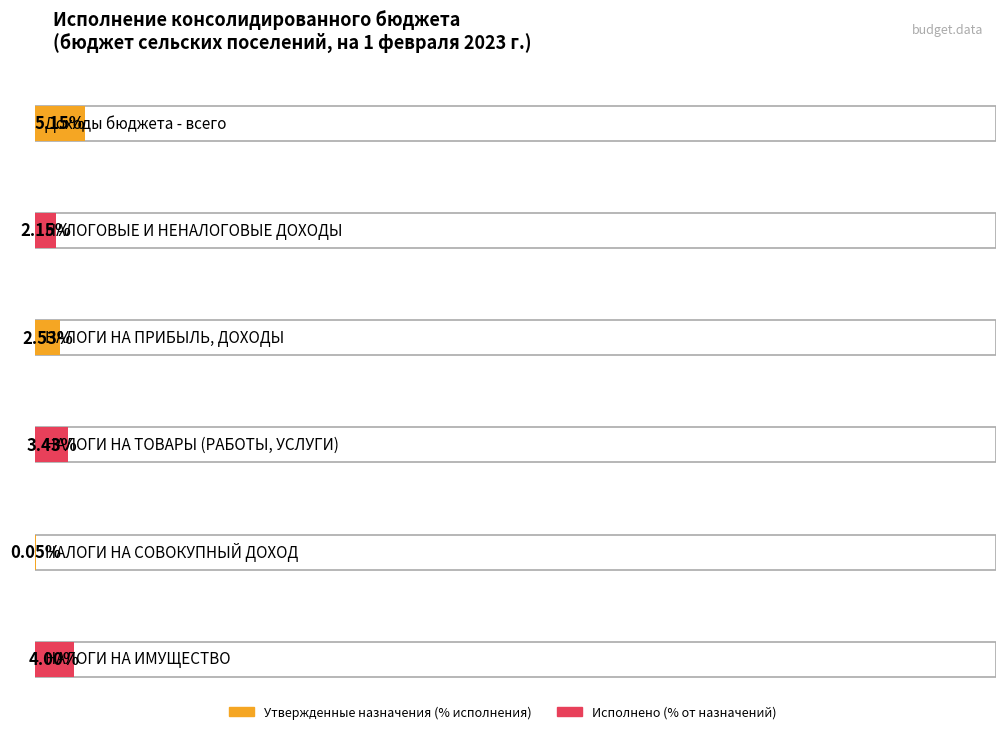

What is the difference between the Утвержденные бюджетные назначения values at НАЛОГИ НА ИМУЩЕСТВО and Доходы бюджета - всего?

7371000.0